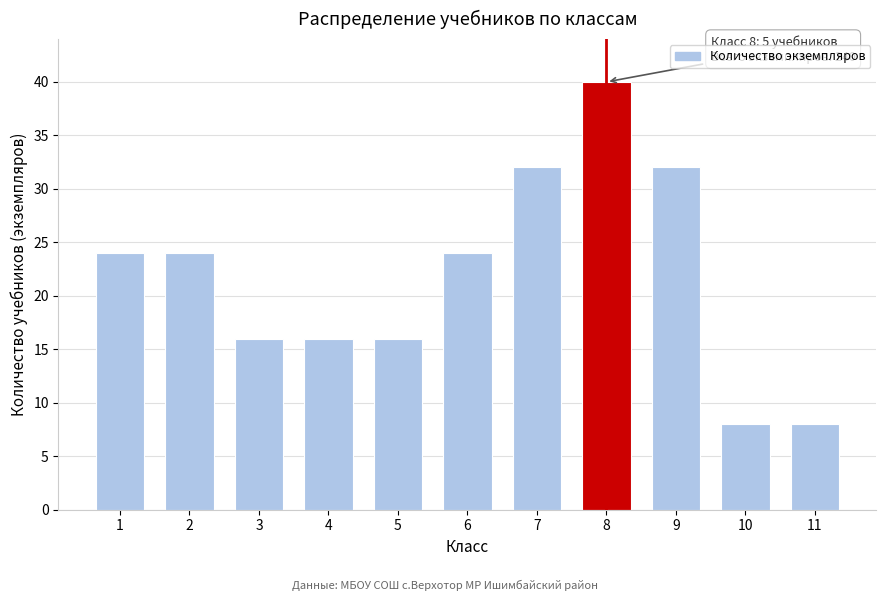

Reading left to right, list all the values displayed in this chart.

24	24	16	16	16	24	32	40	32	8	8